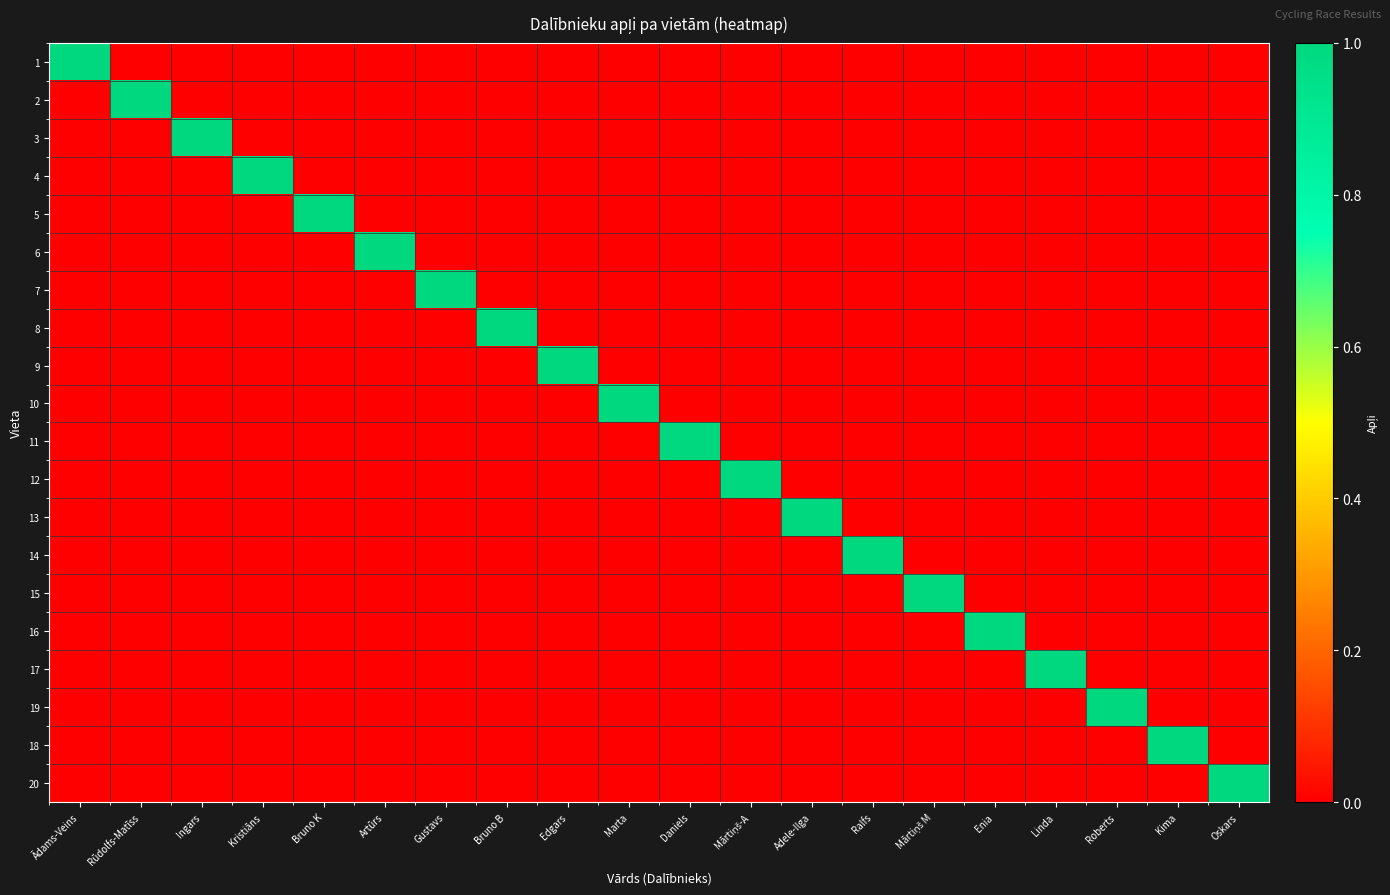

List the series in order of their peak value, lowest first.

1, 2, 3, 4, 5, 6, 7, 8, 9, 10, 11, 12, 13, 14, 15, 16, 17, 19, 18, 20